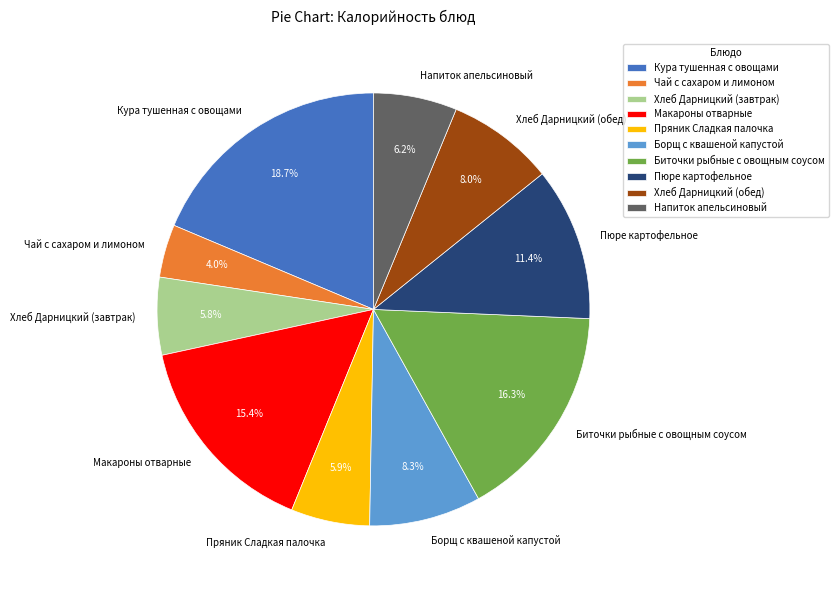

Between Борщ с квашеной капустой and Пряник Сладкая палочка, which is larger?

Борщ с квашеной капустой